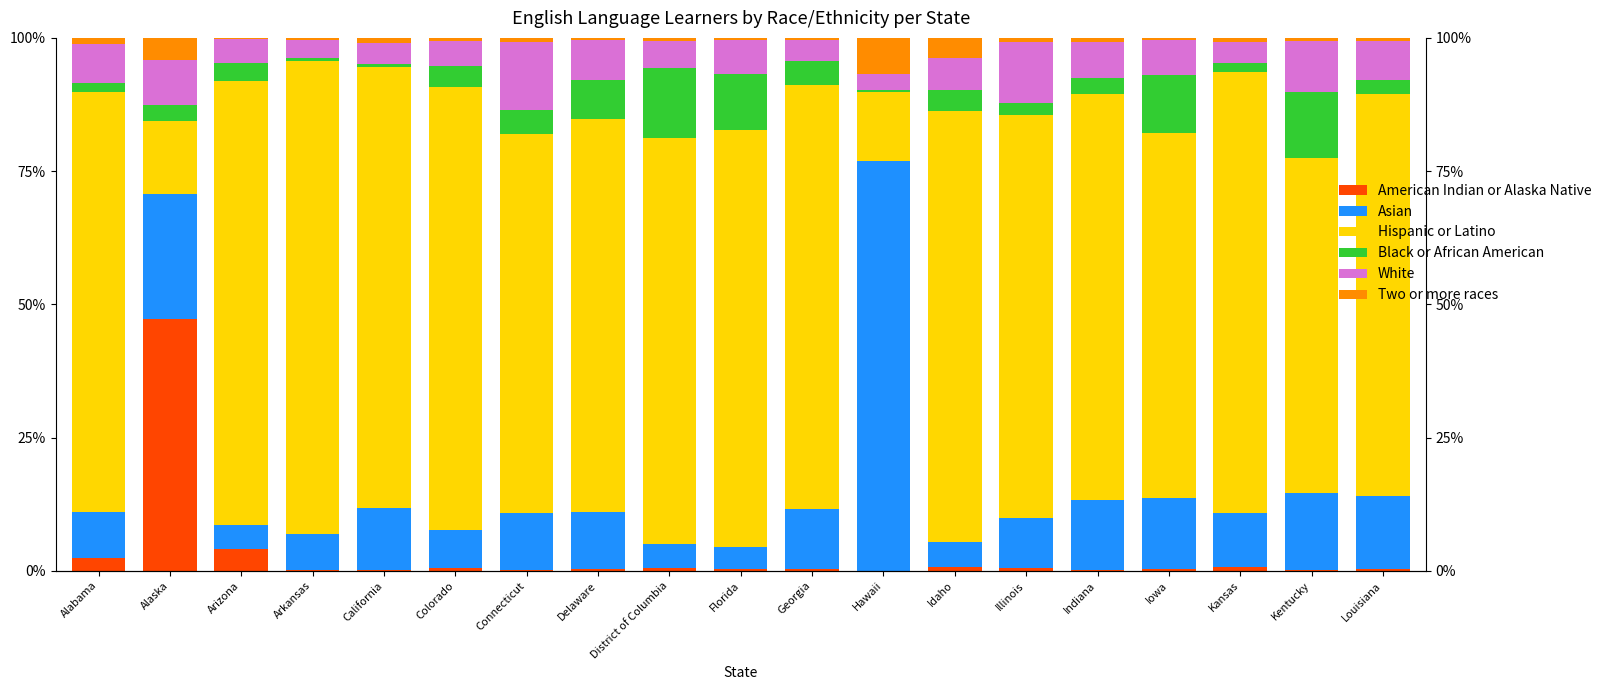

Reading left to right, what are all the values shown in this chart?

American Indian or Alaska Native: Alabama=2.3	Alaska=47.3	Arizona=4.0	Arkansas=0.2	California=0.1	Colorado=0.4	Connecticut=0.2	Delaware=0.3	District of Columbia=0.4	Florida=0.3	Georgia=0.3	Hawaii=0.0	Idaho=0.8	Illinois=0.5	Indiana=0.1	Iowa=0.3	Kansas=0.7	Kentucky=0.2	Louisiana=0.3
Asian: Alabama=8.7	Alaska=23.3	Arizona=4.6	Arkansas=6.7	California=11.5	Colorado=7.1	Connecticut=10.6	Delaware=10.7	District of Columbia=4.5	Florida=4.1	Georgia=11.3	Hawaii=76.8	Idaho=4.7	Illinois=9.3	Indiana=13.2	Iowa=13.3	Kansas=10.1	Kentucky=14.4	Louisiana=13.7
Hispanic or Latino: Alabama=78.8	Alaska=13.9	Arizona=83.2	Arkansas=88.8	California=82.9	Colorado=83.2	Connecticut=71.2	Delaware=73.8	District of Columbia=76.2	Florida=78.3	Georgia=79.6	Hawaii=13.0	Idaho=80.9	Illinois=75.7	Indiana=76.2	Iowa=68.5	Kansas=82.7	Kentucky=63.0	Louisiana=75.4
Black or African American: Alabama=1.7	Alaska=2.8	Arizona=3.4	Arkansas=0.6	California=0.5	Colorado=3.9	Connecticut=4.6	Delaware=7.4	District of Columbia=13.2	Florida=10.5	Georgia=4.5	Hawaii=0.4	Idaho=3.9	Illinois=2.2	Indiana=3.0	Iowa=10.9	Kansas=1.8	Kentucky=12.4	Louisiana=2.7
White: Alabama=7.3	Alaska=8.4	Arizona=4.4	Arkansas=3.3	California=3.9	Colorado=4.8	Connecticut=12.8	Delaware=7.4	District of Columbia=4.9	Florida=6.3	Georgia=3.9	Hawaii=2.9	Idaho=5.9	Illinois=11.6	Indiana=6.7	Iowa=6.6	Kansas=4.0	Kentucky=9.5	Louisiana=7.3
Two or more races: Alabama=1.2	Alaska=4.2	Arizona=0.3	Arkansas=0.4	California=1.0	Colorado=0.5	Connecticut=0.7	Delaware=0.5	District of Columbia=0.7	Florida=0.4	Georgia=0.3	Hawaii=6.8	Idaho=3.9	Illinois=0.7	Indiana=0.8	Iowa=0.4	Kansas=0.7	Kentucky=0.6	Louisiana=0.6